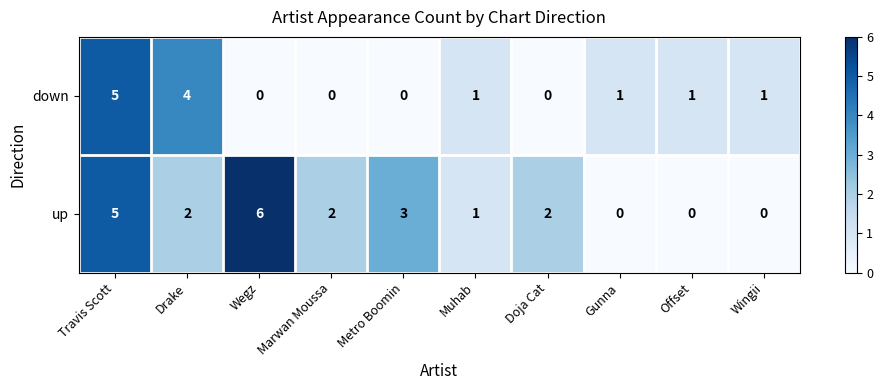

Which category has the highest value in the down series?

Travis Scott